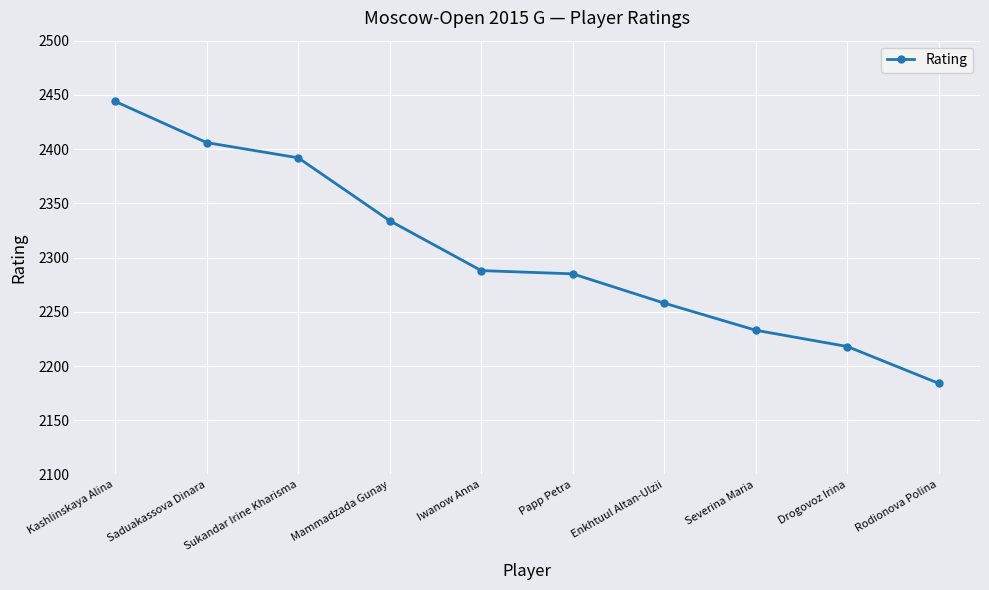

What is the label of the 1st point from the left?

Kashlinskaya Alina